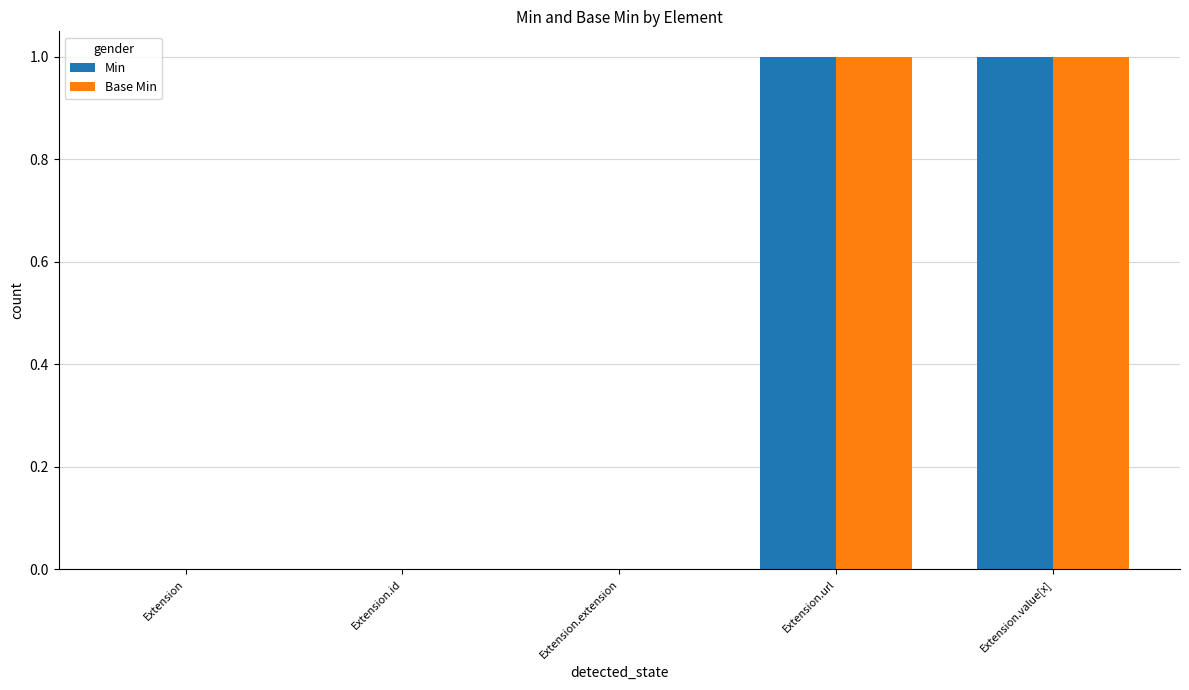

True or false: Base Min has a value of 1 at Extension.value[x].

True